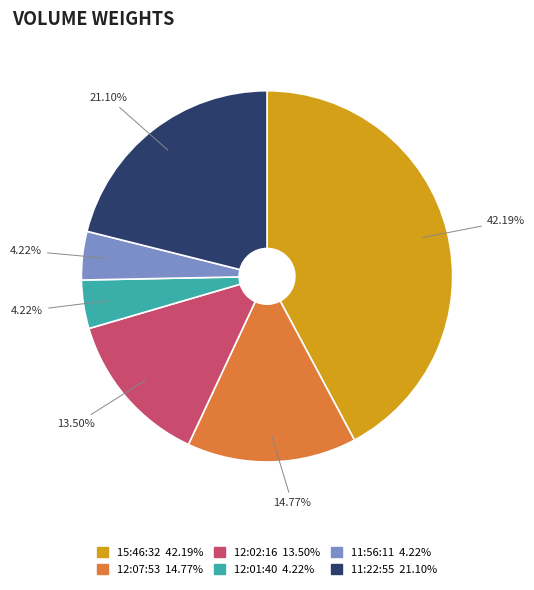

Which category has the biggest portion of the pie?

15:46:32